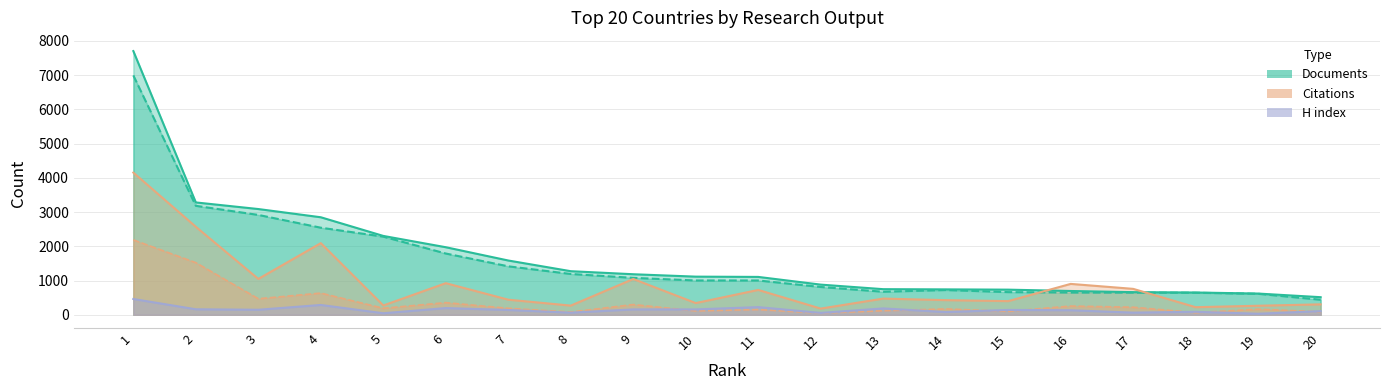

True or false: Self-citations and Documents cross at least once.

False